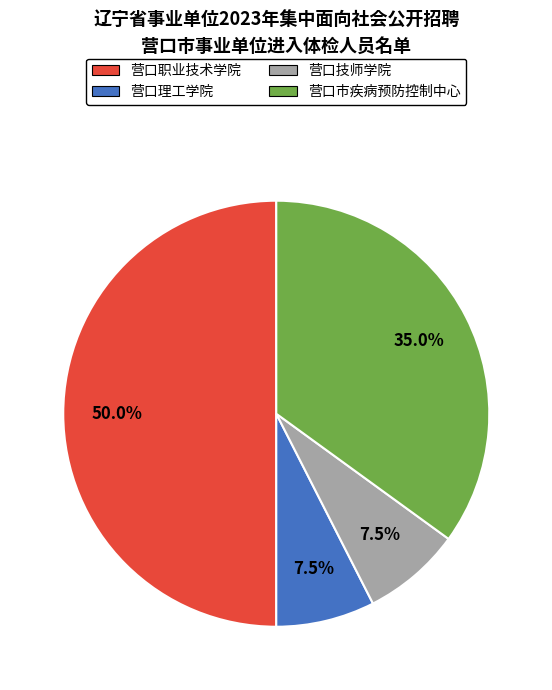

Between 营口职业技术学院 and 营口市疾病预防控制中心, which is larger?

营口职业技术学院